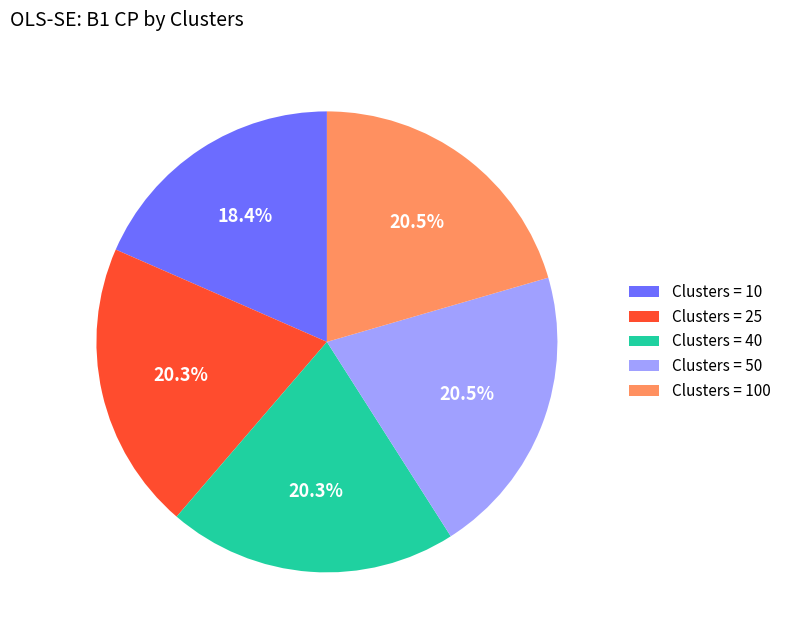

How many slices are in this pie chart?

5